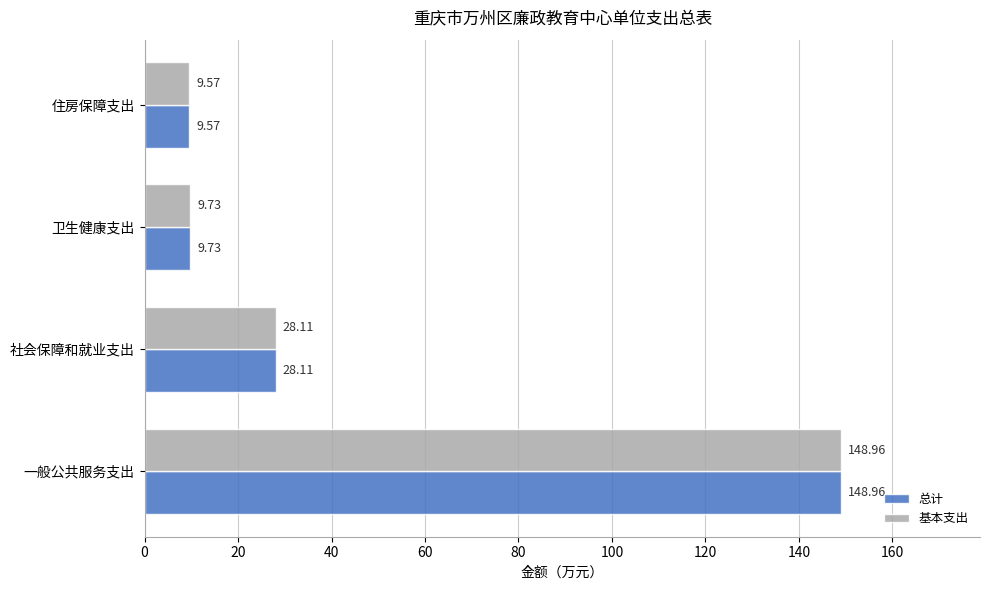

At which category is the sum across all series the highest?

一般公共服务支出